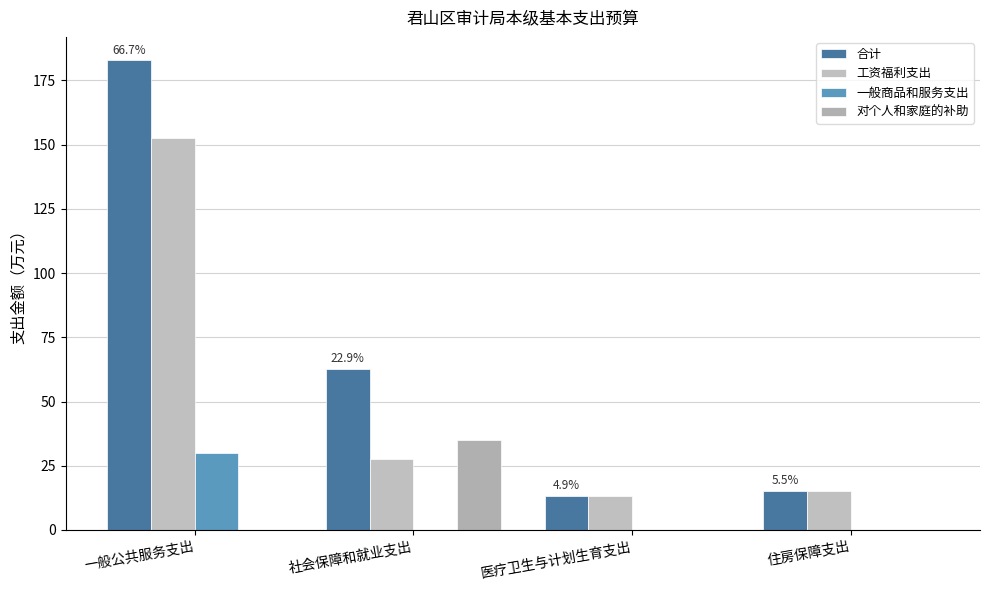

At how many categories does at least one series exceed 18?

2